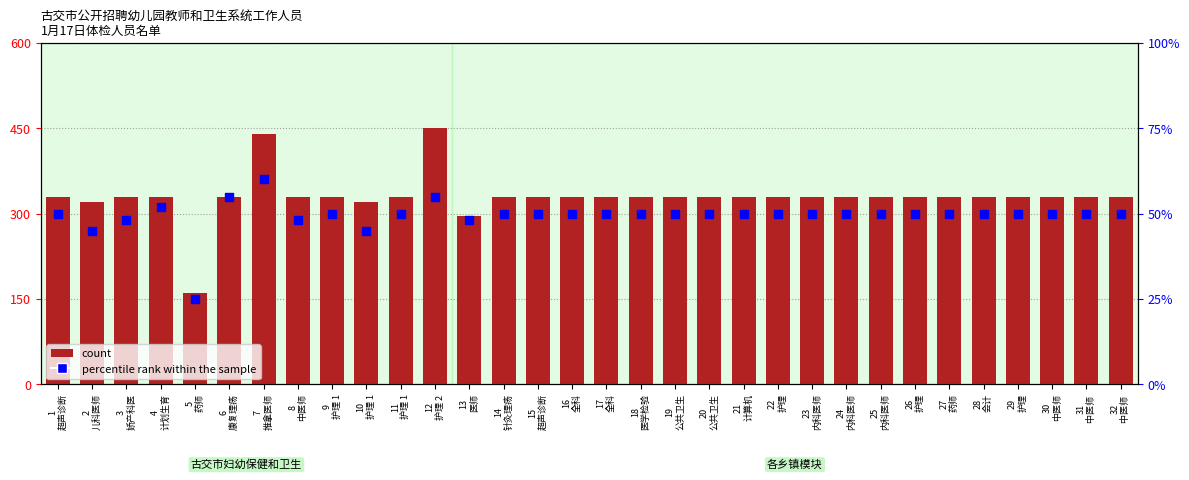

Which series contains the lowest Y value?

percentile rank within the sample